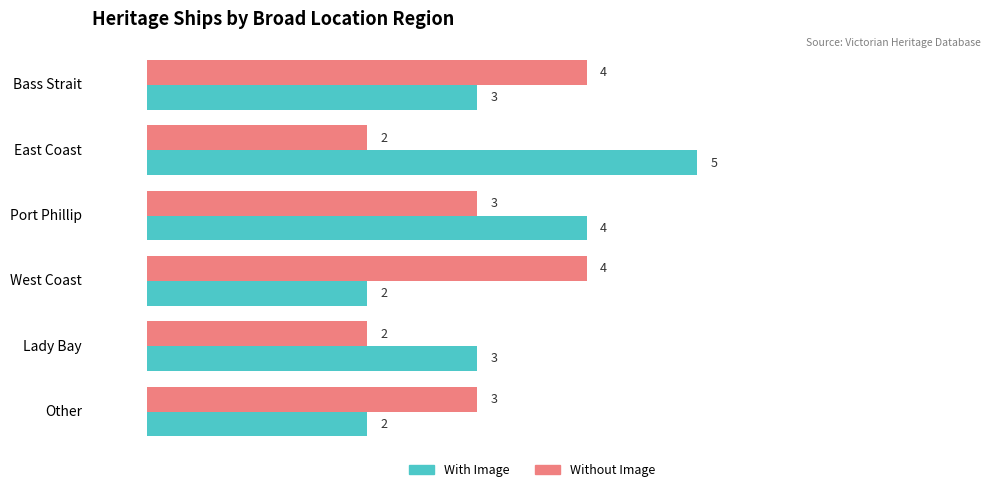

How many Without Image values are between 2 and 4?

6